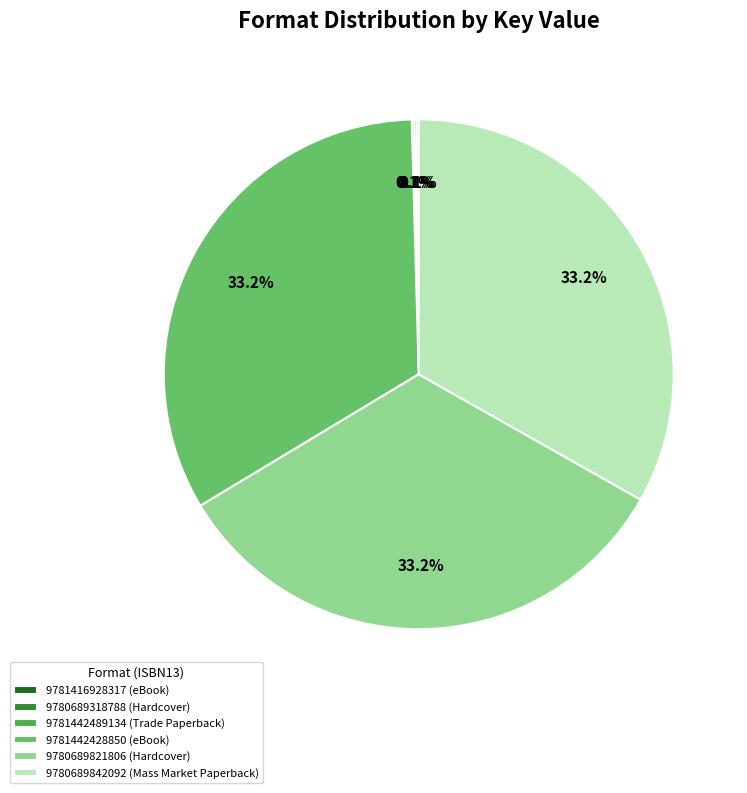

How much of the chart is everything except 9780689842092 (Mass Market Paperback)?

66.8%